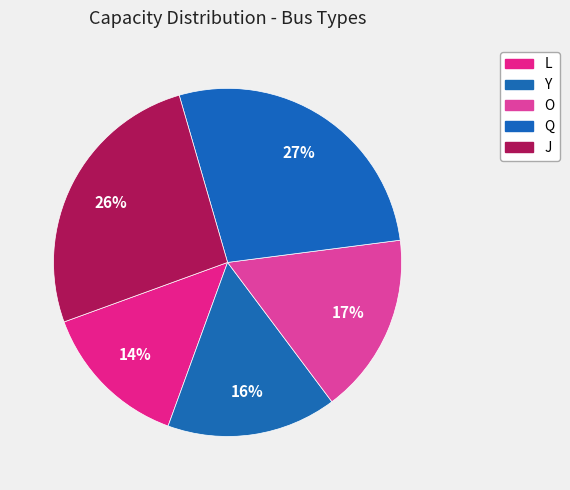

How many segments does this pie chart have?

5